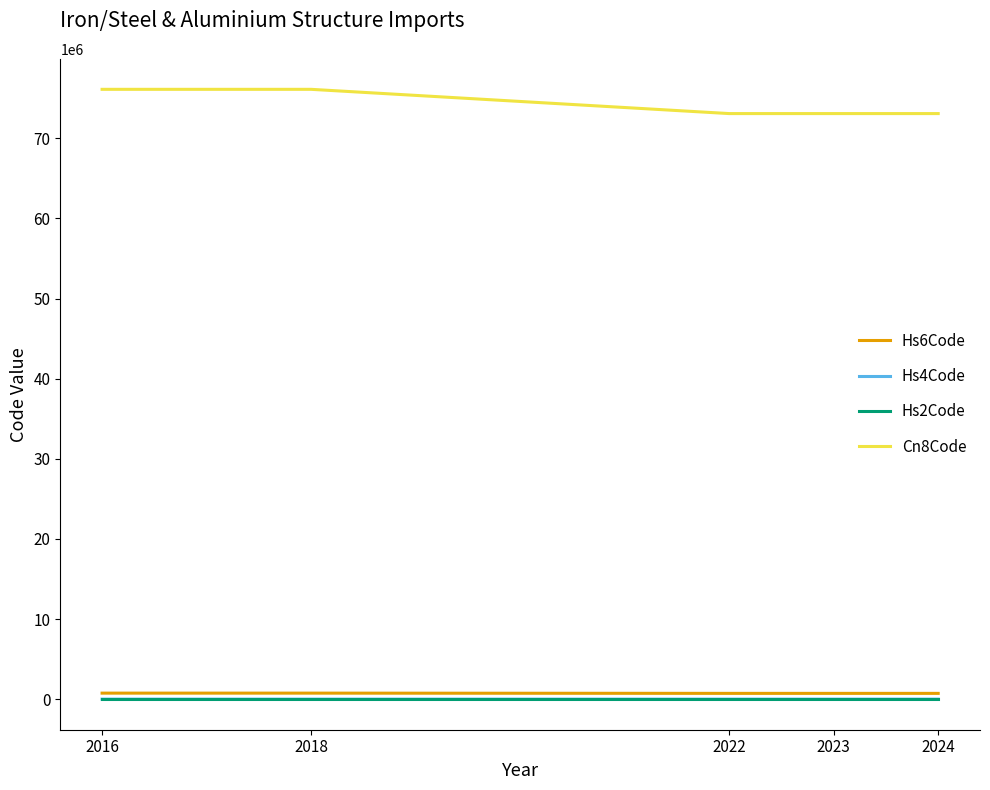

What is the difference between the maximum and minimum values in the Hs6Code series?

30260